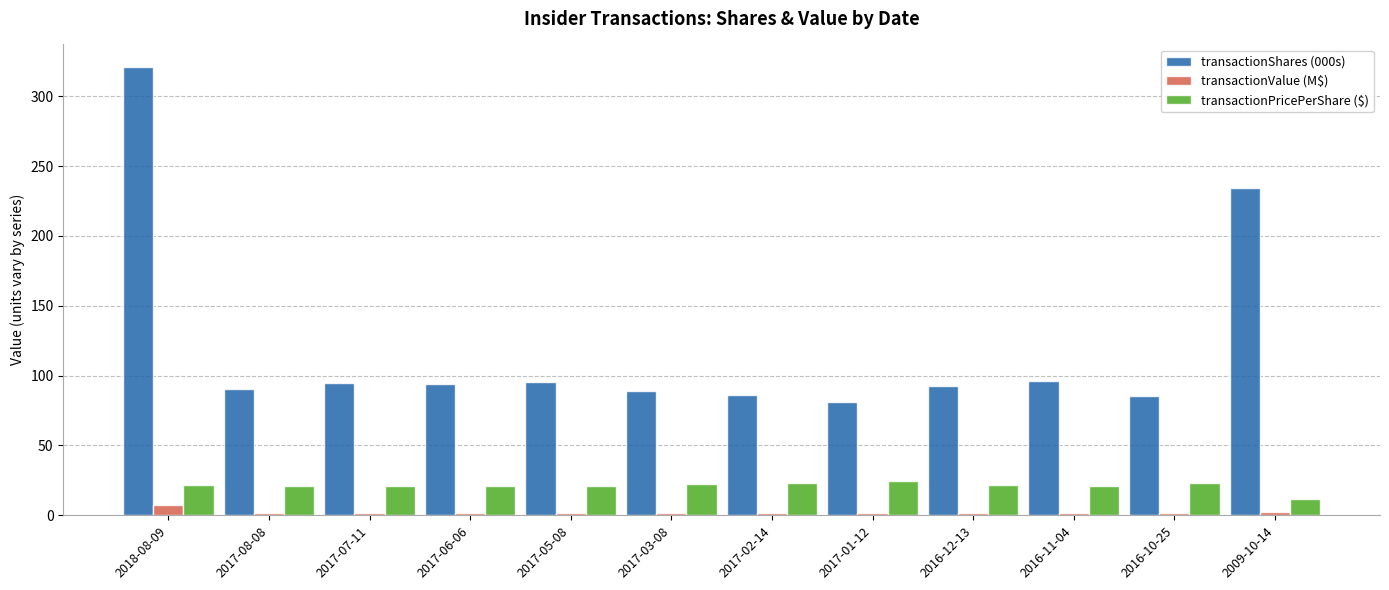

The transactionShares (000s) series shows 21.0 at 2016-10-25. True or false?

False